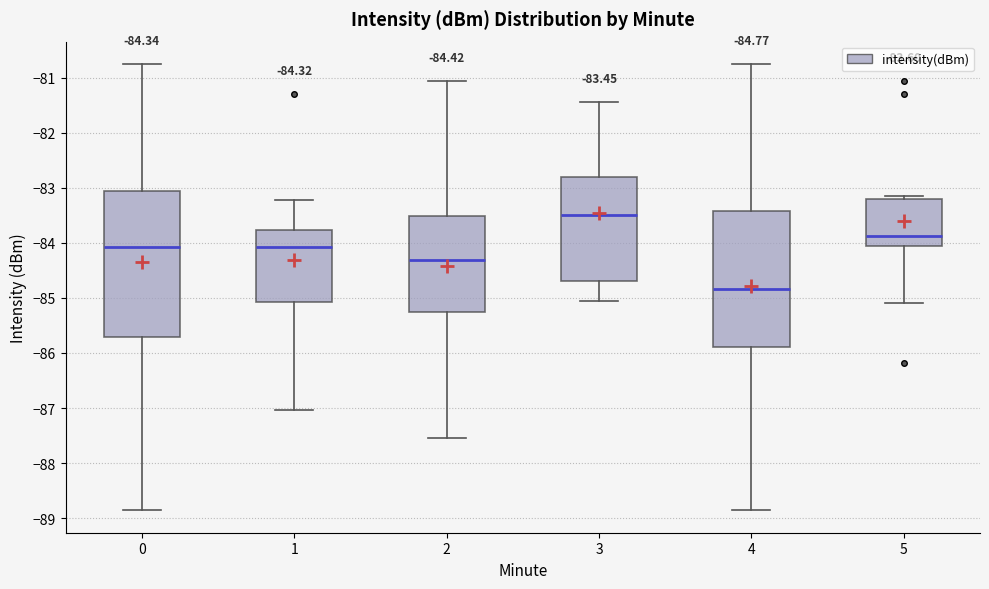

Which box has the highest median line?

3